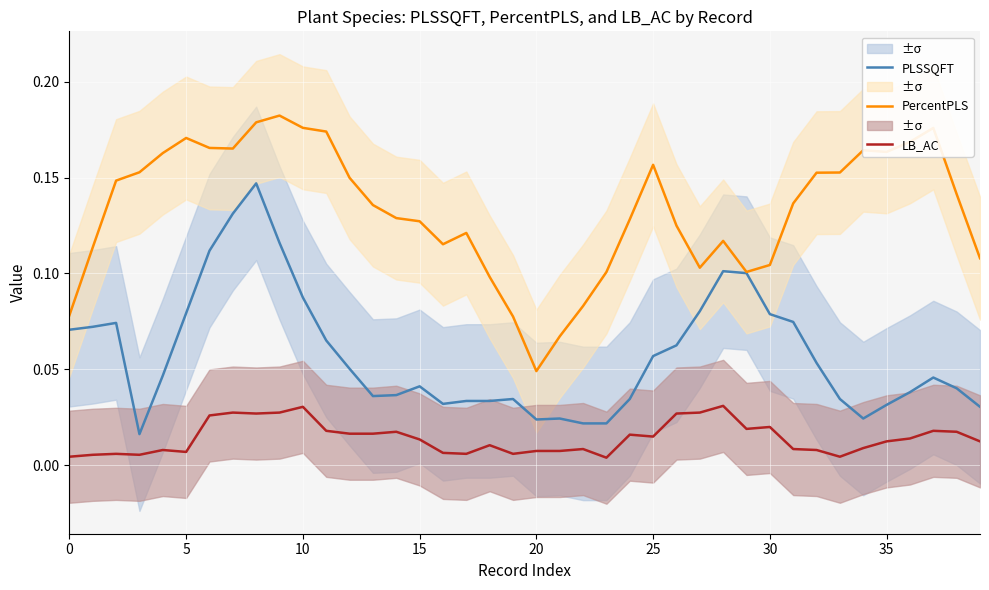

True or false: PLSSQFT and LB_AC intersect in this chart.

False